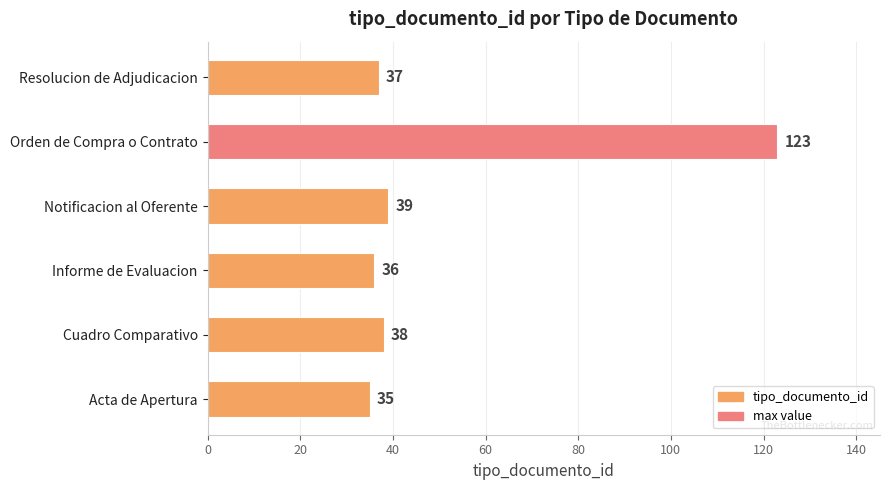

Approximately how many times larger is the value at Orden de Compra o Contrato compared to Notificacion al Oferente?

3.2